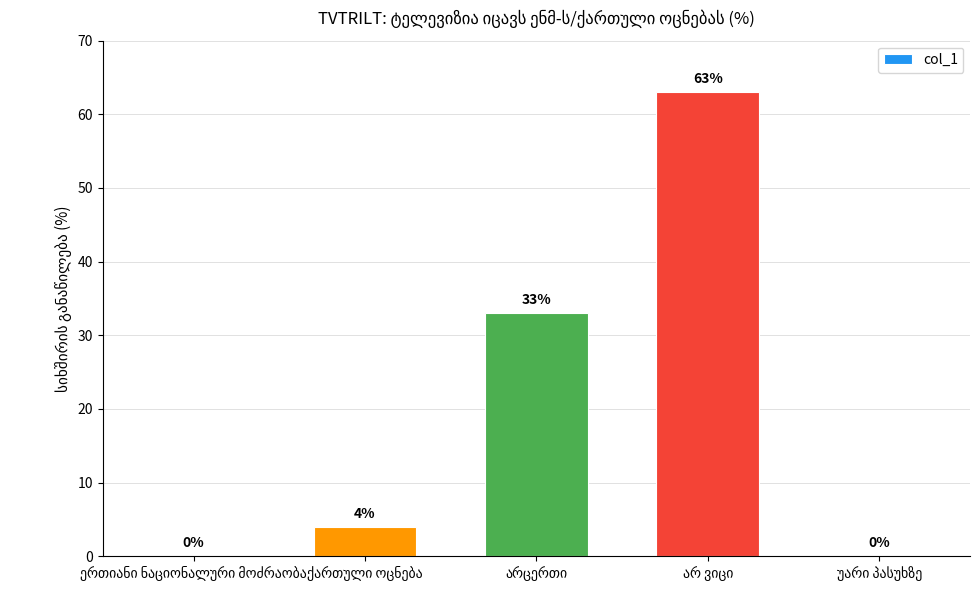

What is the sum of all values?

100